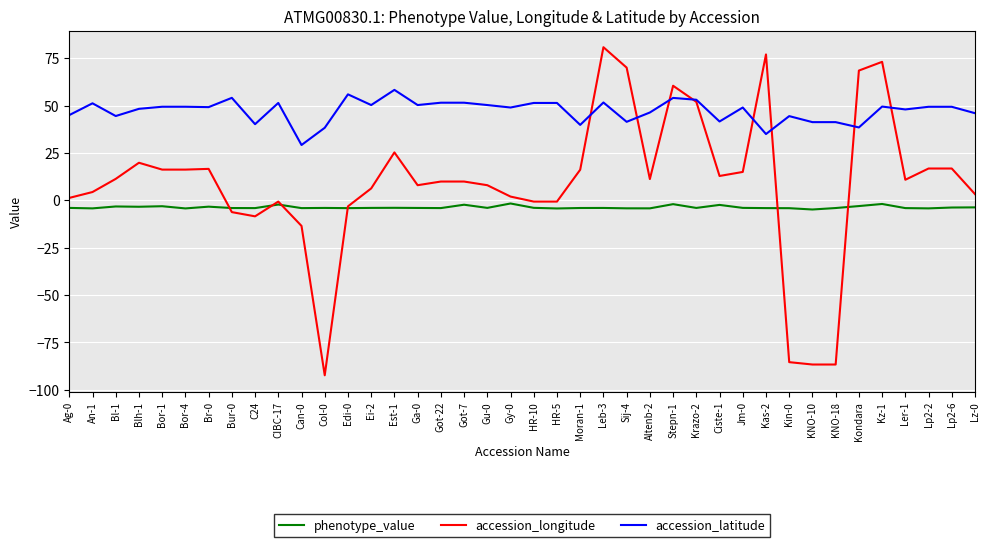

Rank the series by their average value, from highest to lowest.

accession_latitude, accession_longitude, phenotype_value